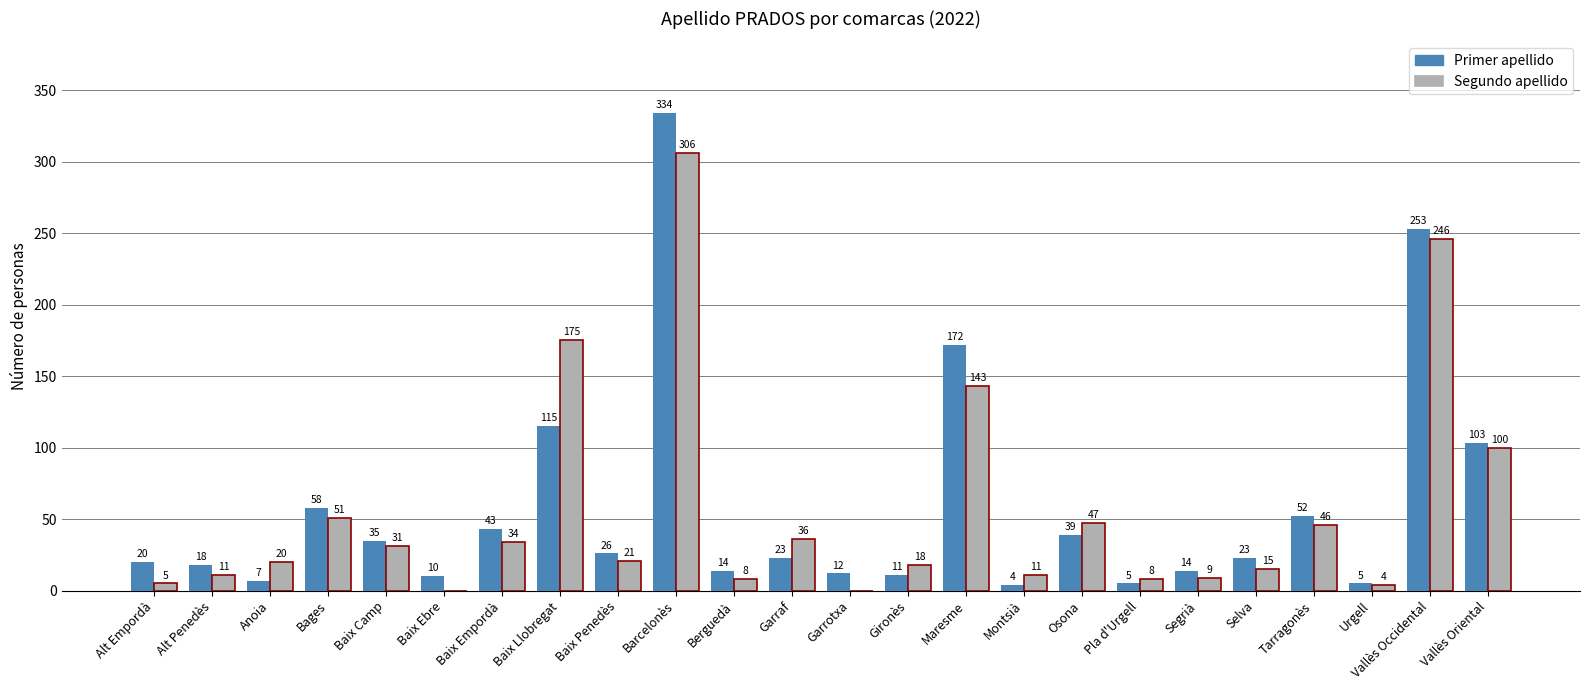

Is it true that Primer apellido equals 4 at Montsià?

True